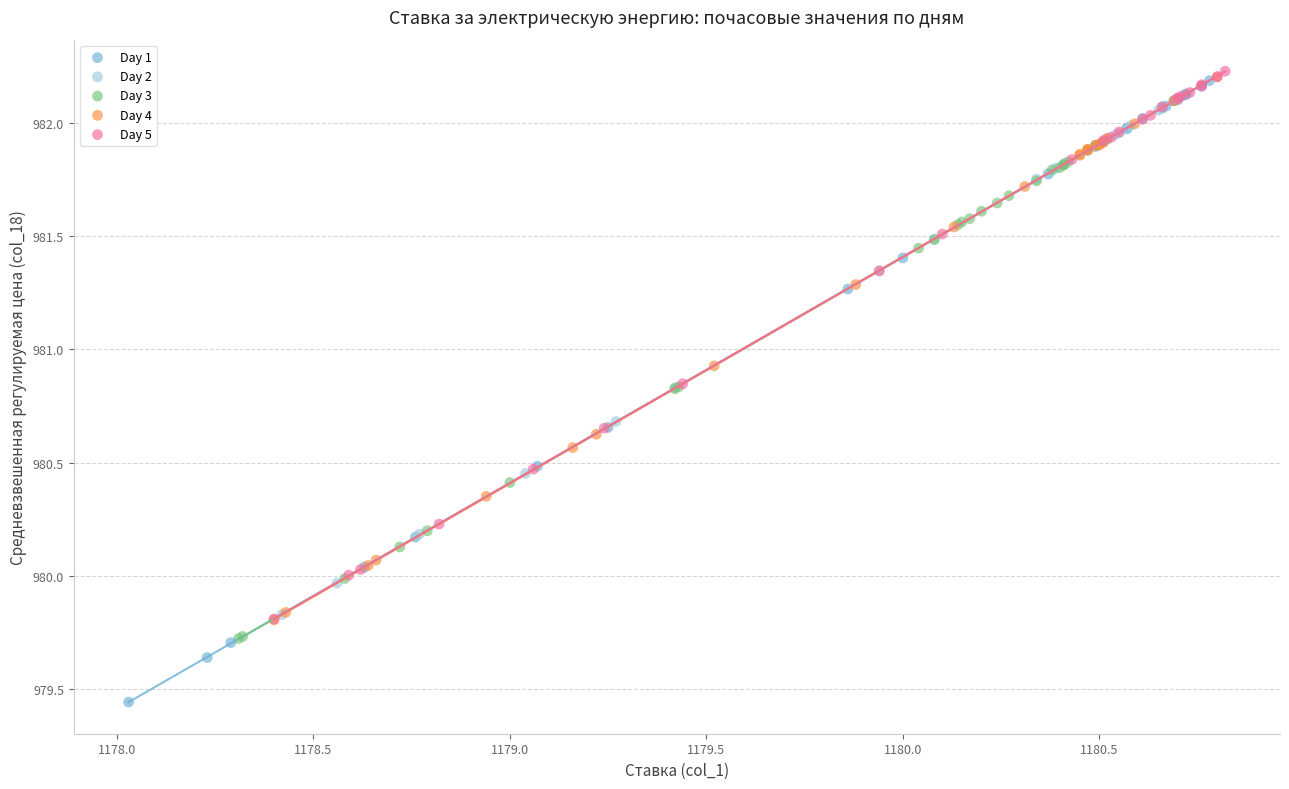

Which series contains the lowest Y value?

Day 1